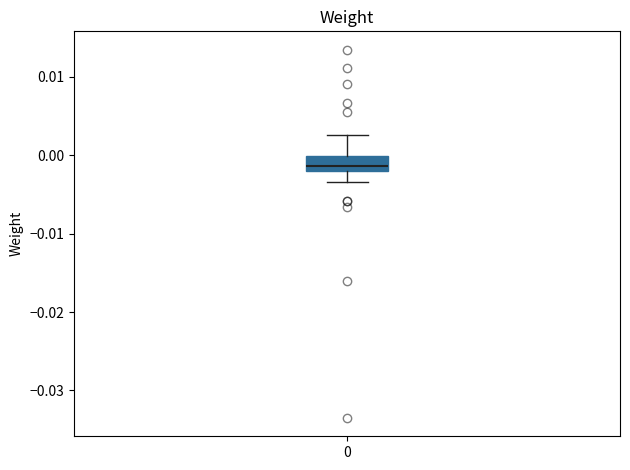

Where is the upper edge of the box at x = 0 on the y-axis? The values are not printed on the chart, so give them approximately, as read against the axis.

0.000